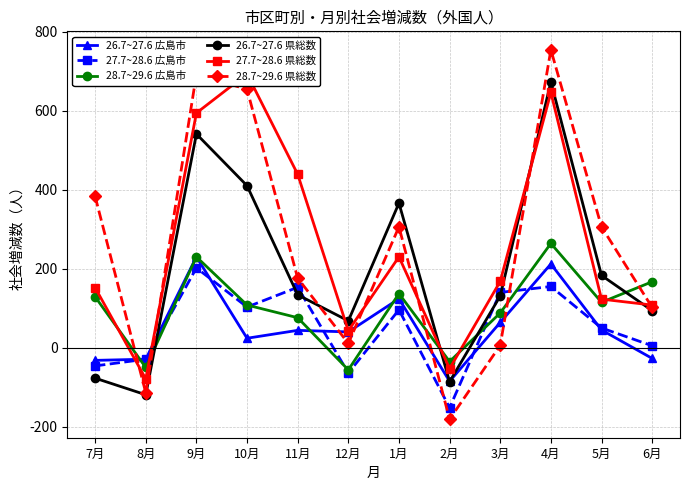

How many values in the 27.7~28.6 県総数 series are below 168?

6